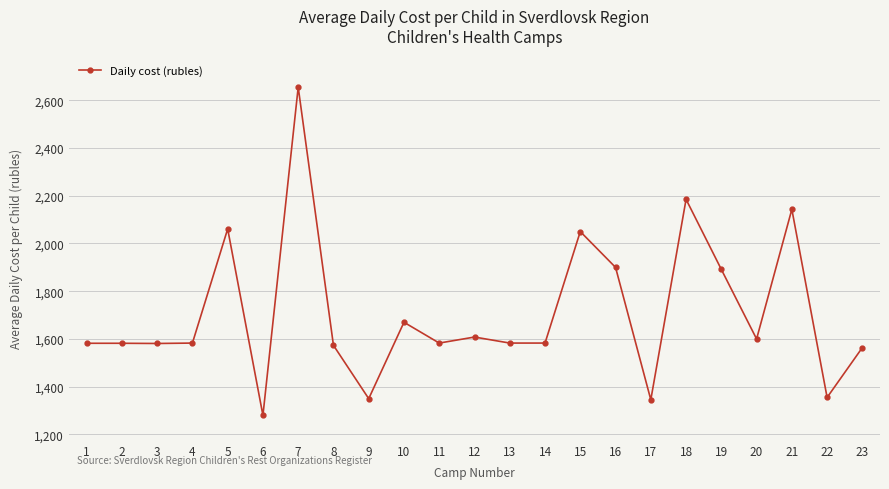

What is the minimum value shown in the chart?

1280.0